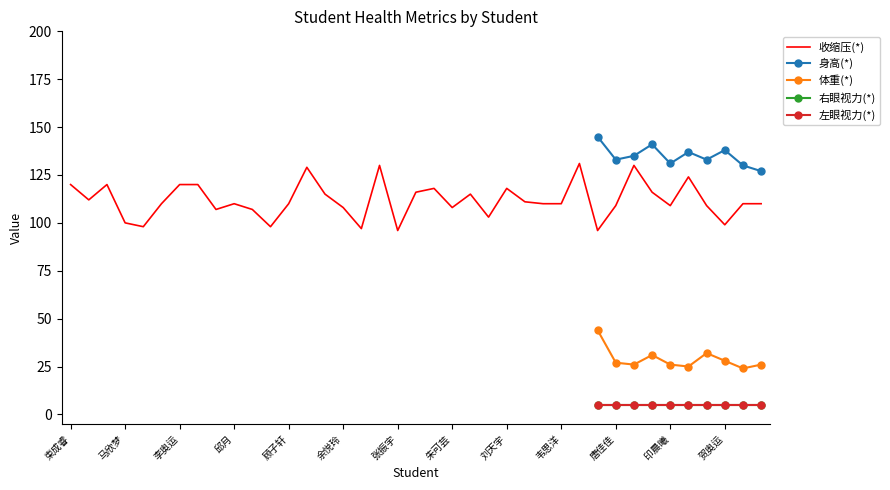

Between 马欣梦 and 张涵, which series saw the biggest shift?

收缩压(*)